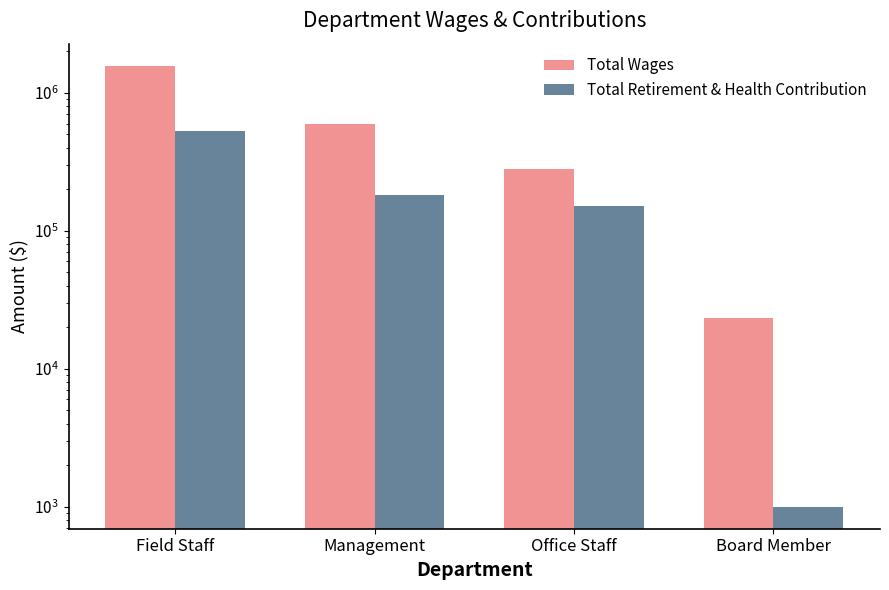

Is it true that Total Wages equals 23400 at Board Member?

True